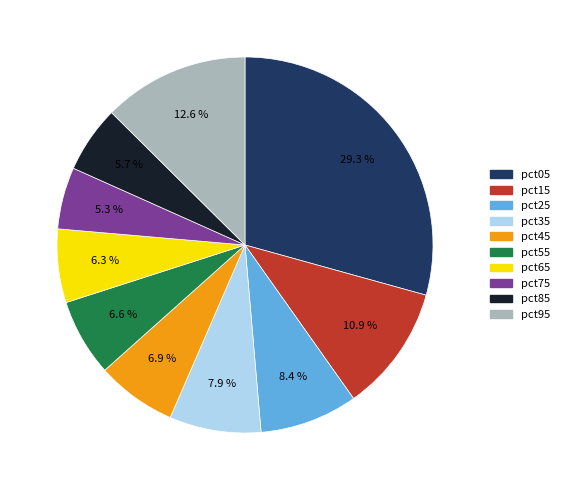

How many segments does this pie chart have?

10